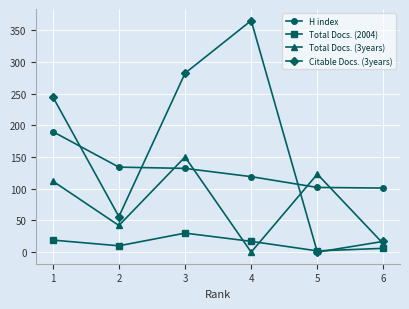

Rank the series by their maximum value, from lowest to highest.

Total Docs. (2004), Total Docs. (3years), H index, Citable Docs. (3years)